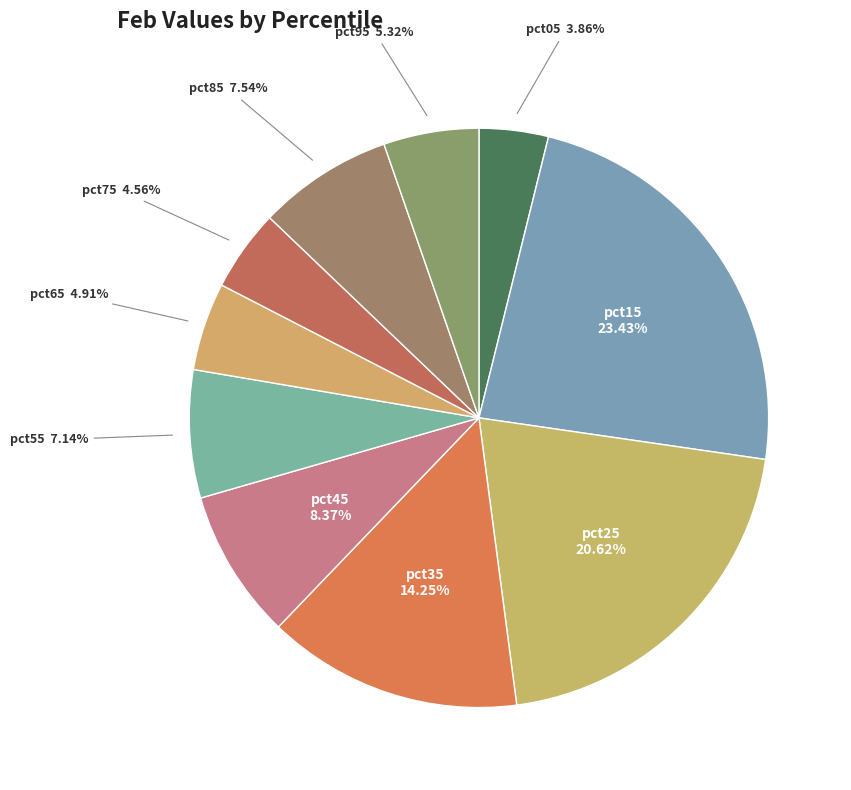

How many segments does this pie chart have?

10